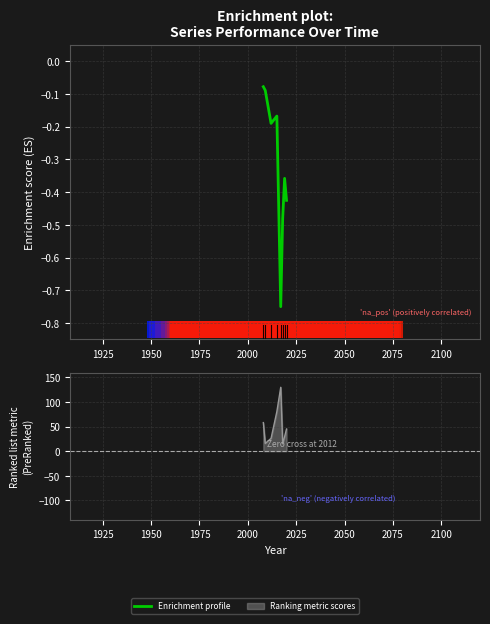

The value at 1925 is -0.1. True or false?

False